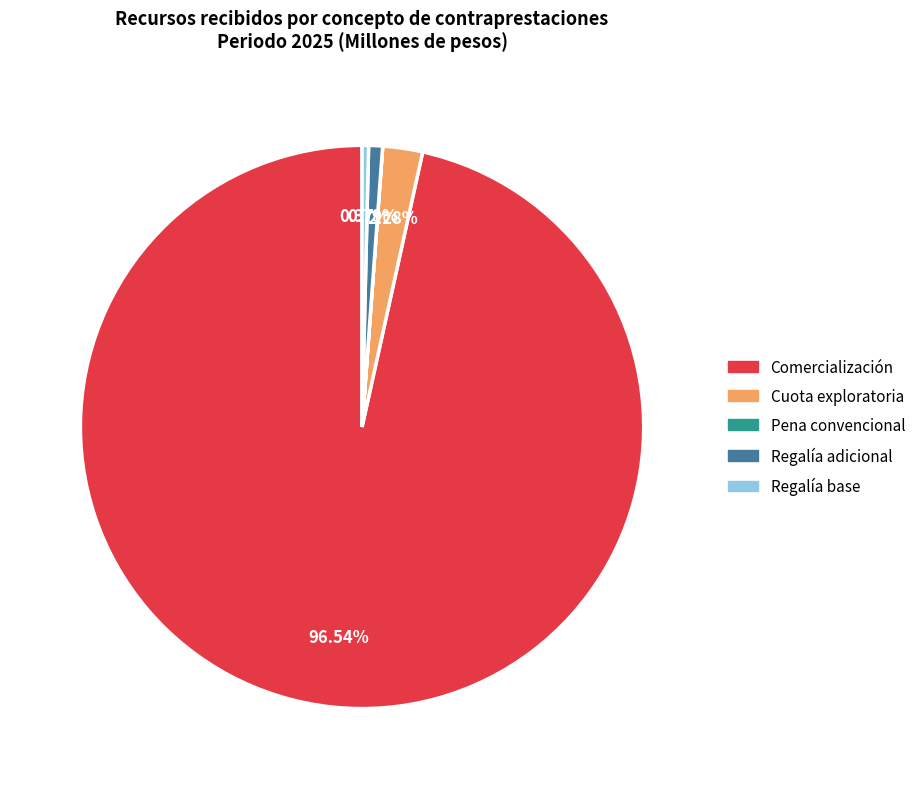

Which slice is the largest?

Comercialización